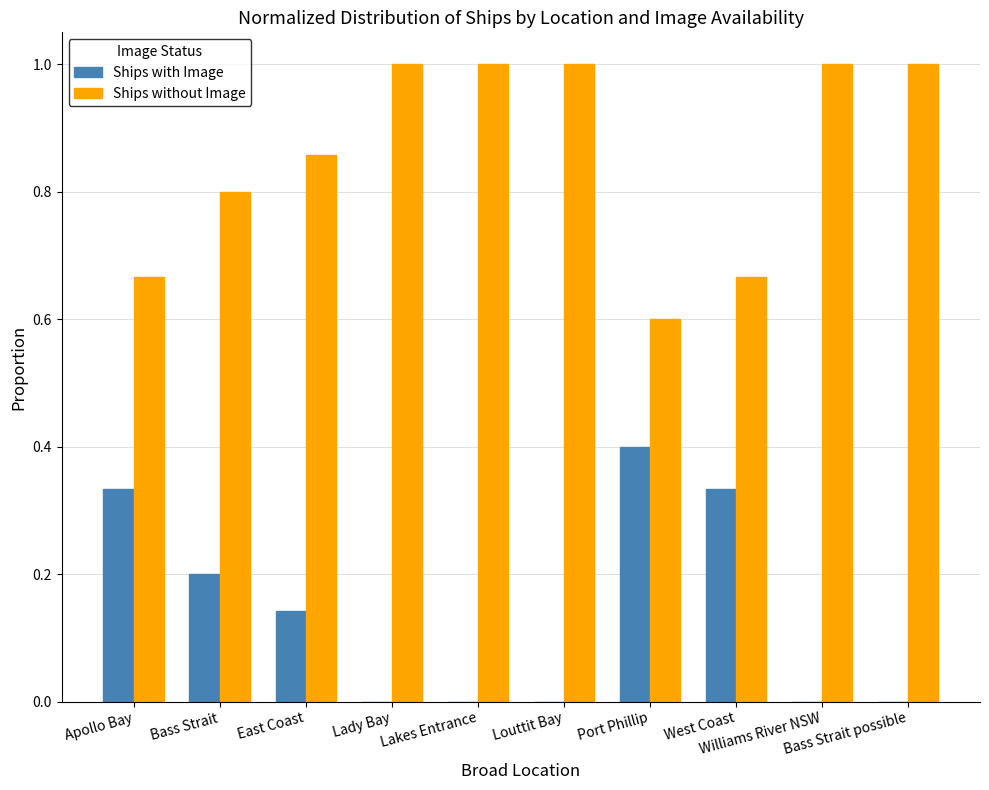

What are all the series names shown in the legend?

Ships with Image, Ships without Image